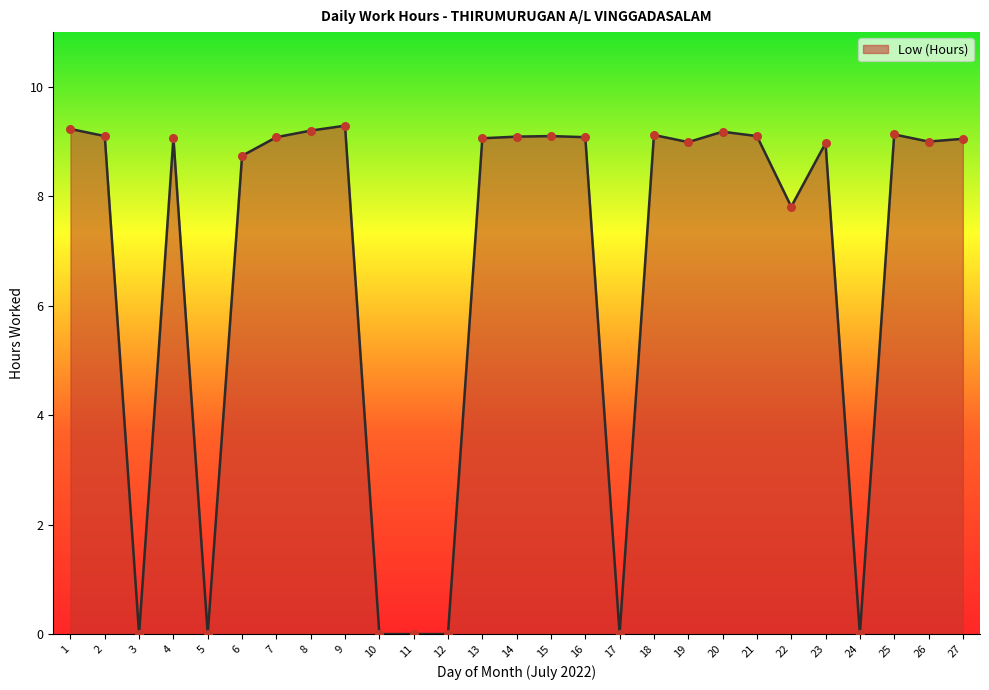

Which has a higher value, 5 or 18?

18